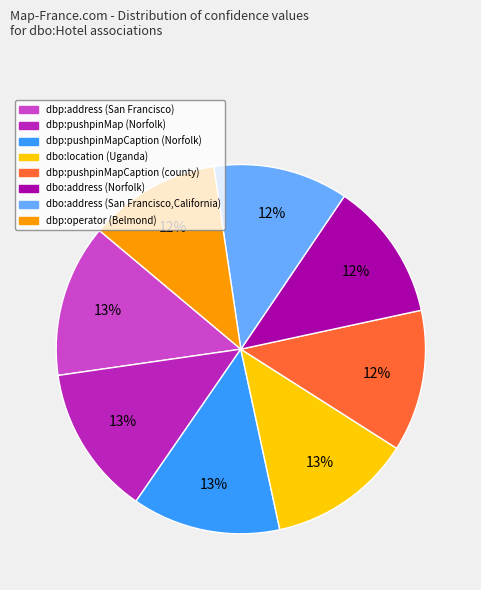

To the nearest percent, what percentage of the pie is dbp:operator (Belmond)?

12%